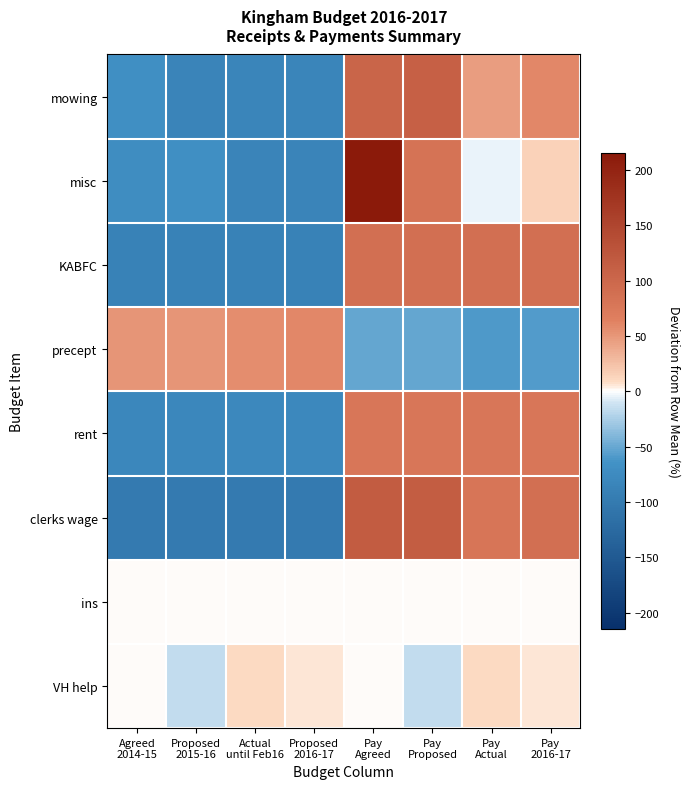

What is the total value across all series at Pay
2016-17?

277.8